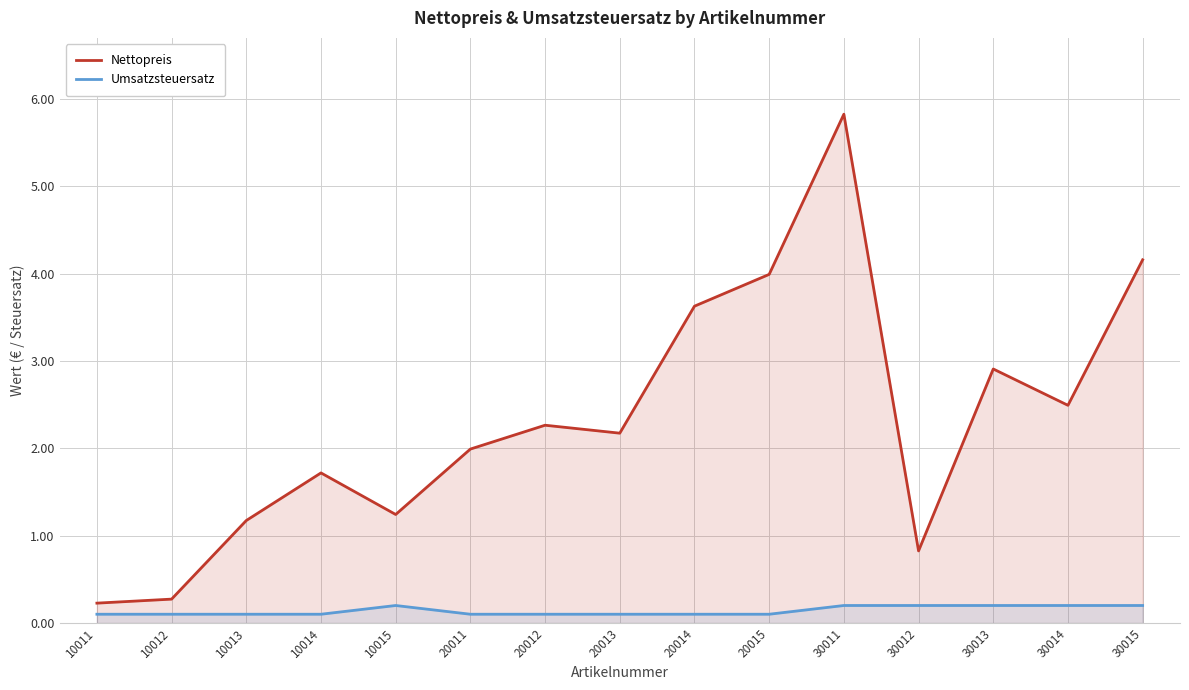

What is the value of the Umsatzsteuersatz point at the 14th from the left?

0.2